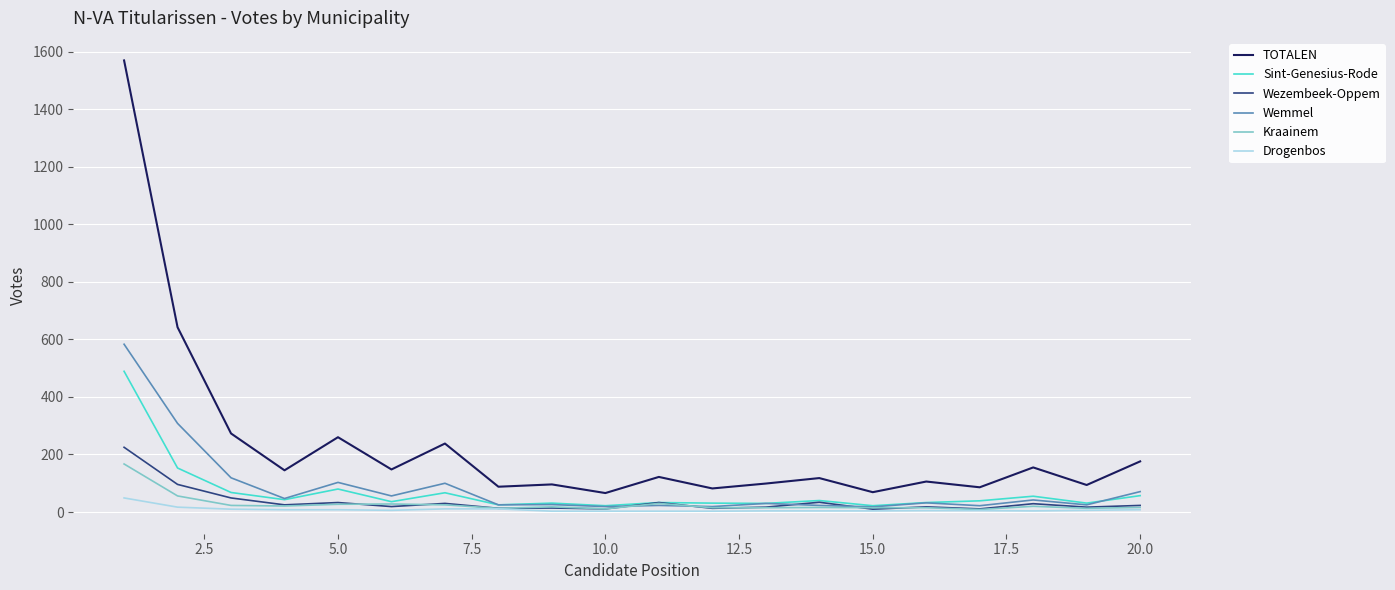

True or false: TOTALEN and Kraainem cross at least once.

False